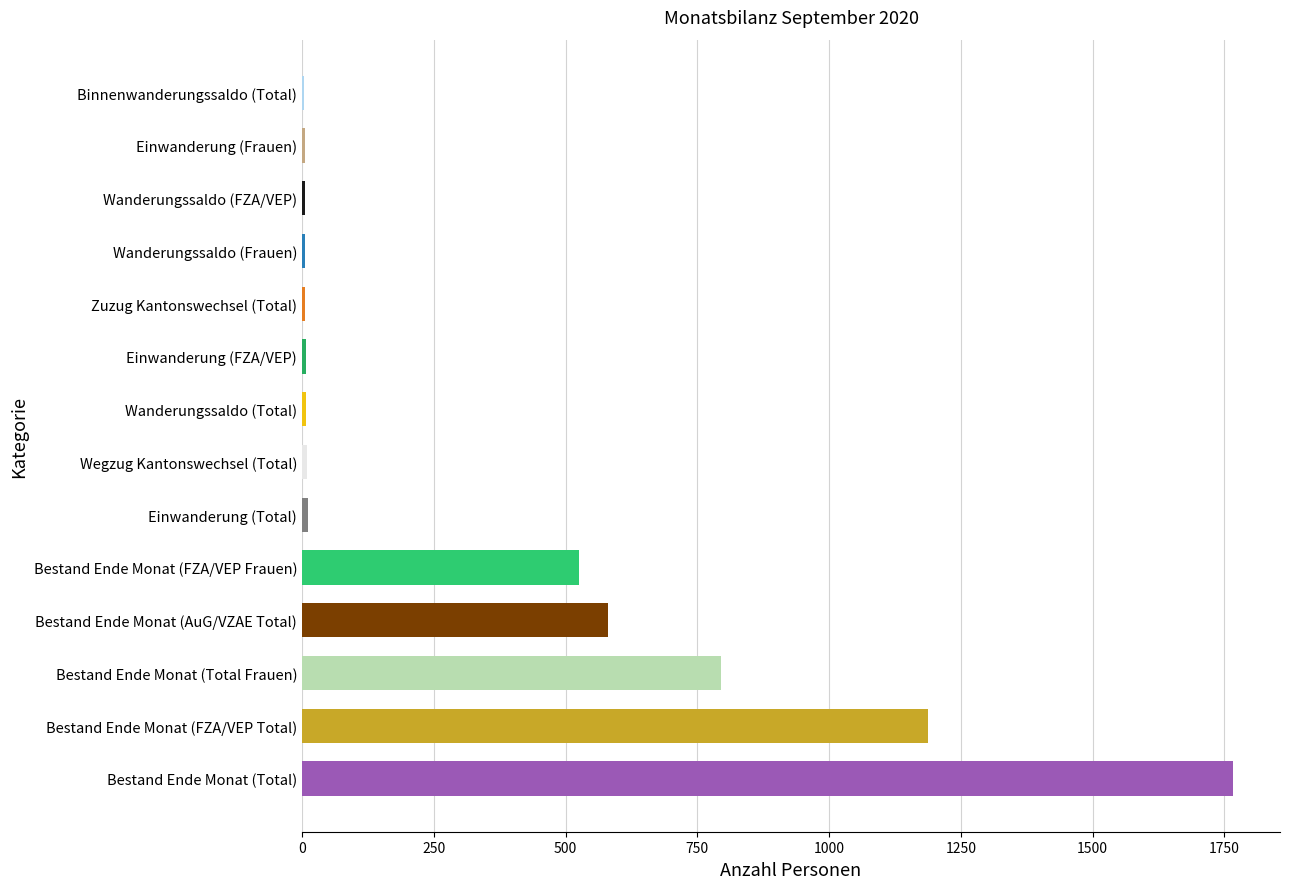

Where is the data nearest to the value 885?

Bestand Ende Monat (Total Frauen)